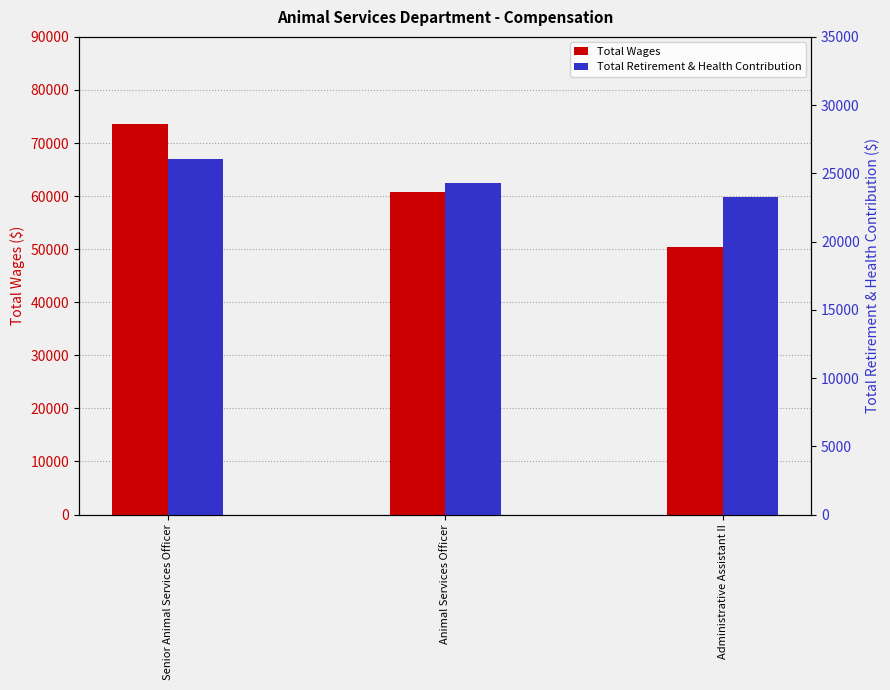

At which category is the sum across all series the highest?

Senior Animal Services Officer